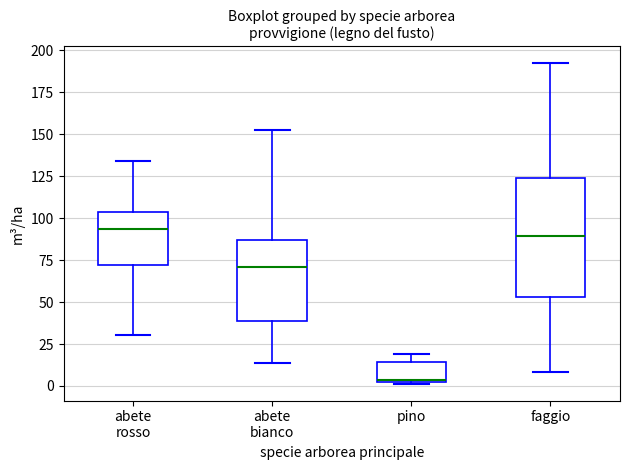

Reading left to right, read every box against the y-axis: the position of its median line, the range the box covers, and the ends of its whiskers. The values are not printed on the chart, so give them approximately, as read against the axis.

abete rosso: median 95, box 70 to 105, whiskers 30 to 135
abete bianco: median 70, box 40 to 85, whiskers 15 to 150
pino: median 5, box 0 to 15, whiskers 0 (just below the box's lower edge) to 20
faggio: median 90, box 55 to 125, whiskers 10 to 195